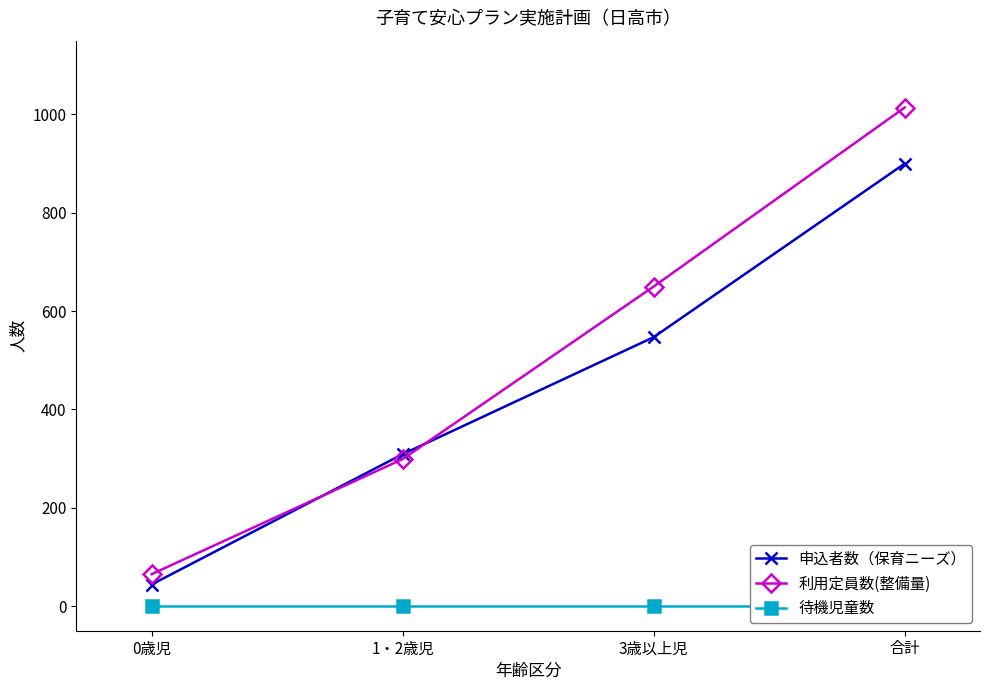

Where is 申込者数（保育ニーズ） nearest to the value 472?

3歳以上児